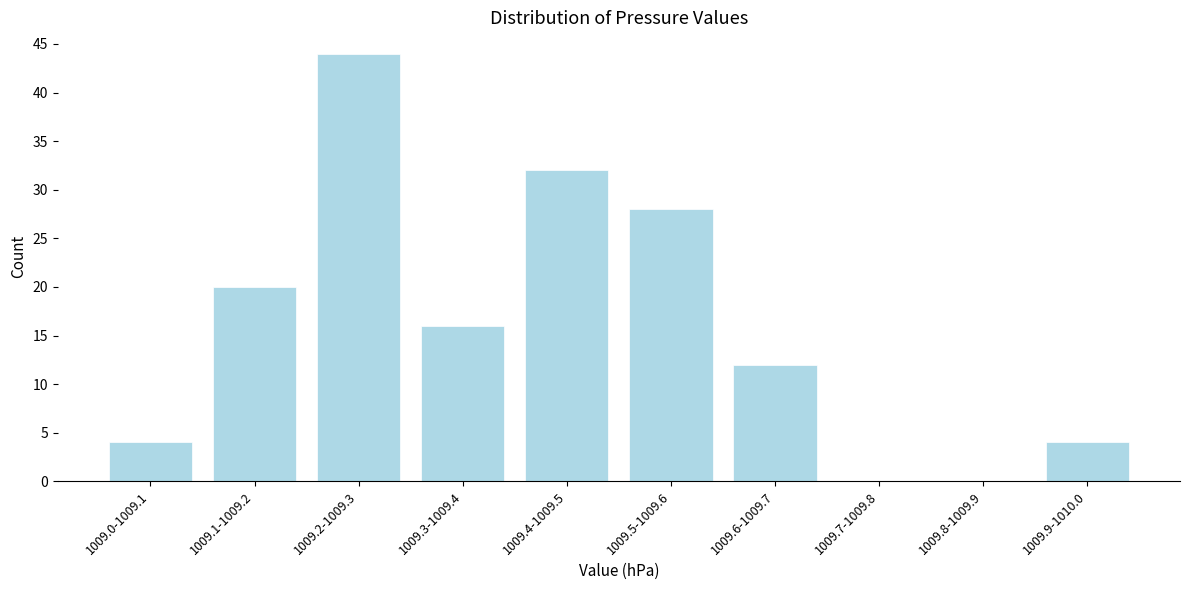

Reading left to right, extract all data points from this chart.

1009.0-1009.1=4	1009.1-1009.2=20	1009.2-1009.3=44	1009.3-1009.4=16	1009.4-1009.5=32	1009.5-1009.6=28	1009.6-1009.7=12	1009.7-1009.8=0	1009.8-1009.9=0	1009.9-1010.0=4